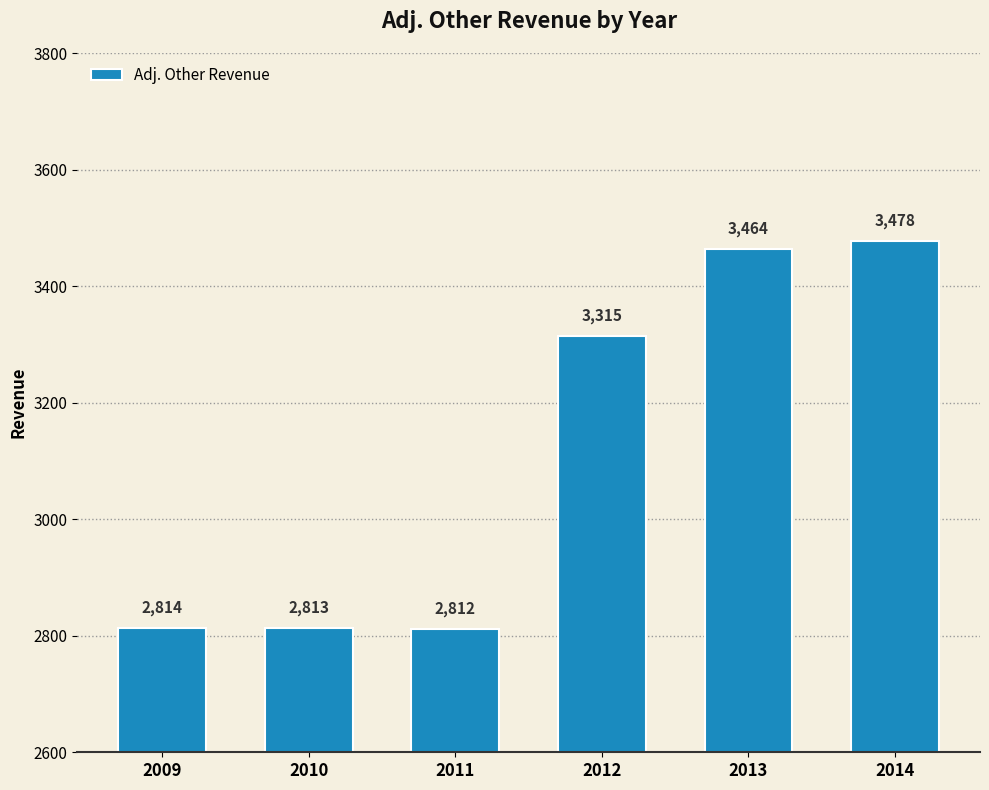

How many series are shown in this chart?

1